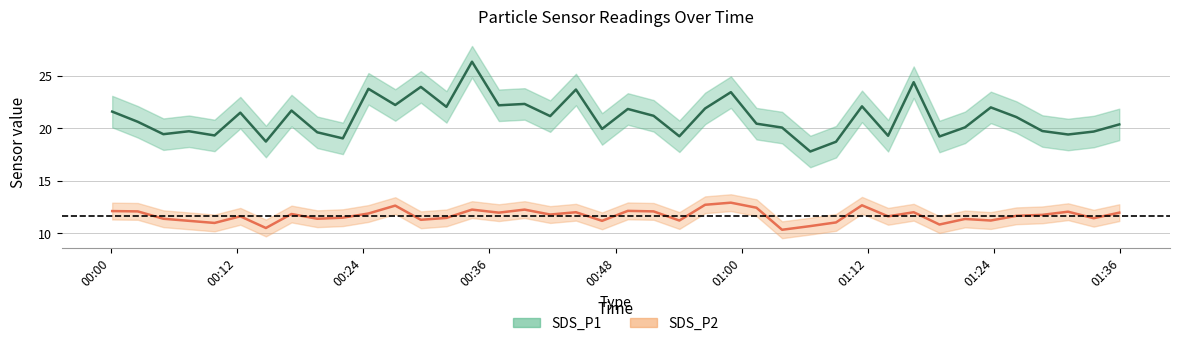

True or false: SDS_P2 and SDS_P1 cross at least once.

False